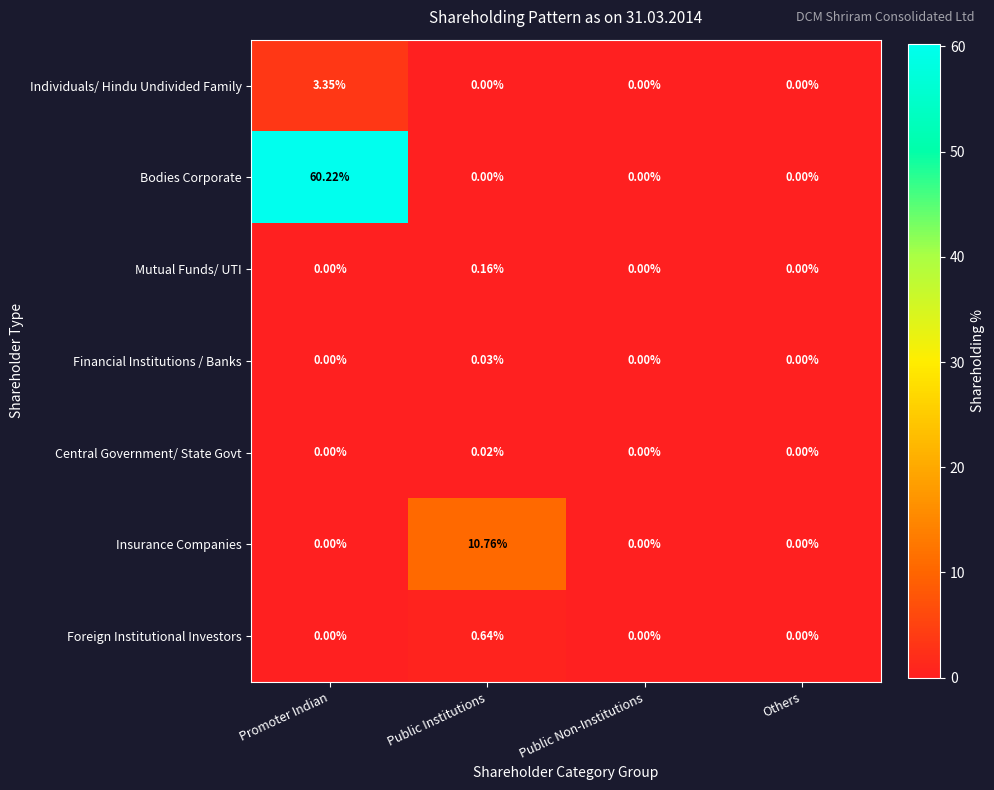

Between Promoter Indian and Public Non-Institutions, which series saw the biggest shift?

Bodies Corporate